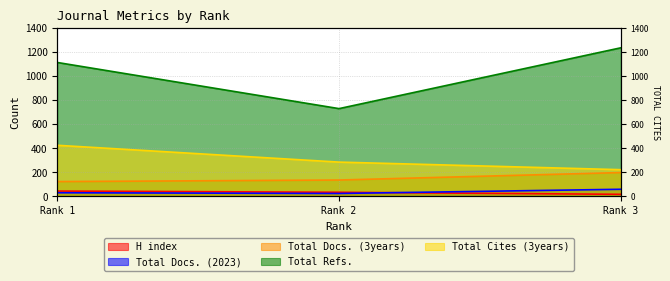

At which label does Total Cites (3years) first exceed 286?

Rank 1